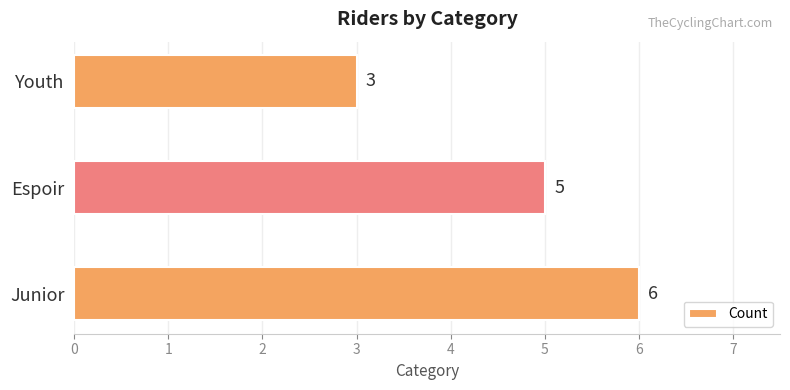

Which has a higher value, Junior or Espoir?

Junior